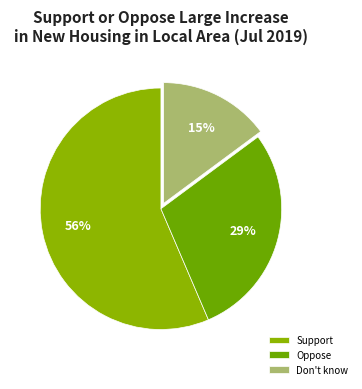

How many slices are in this pie chart?

3